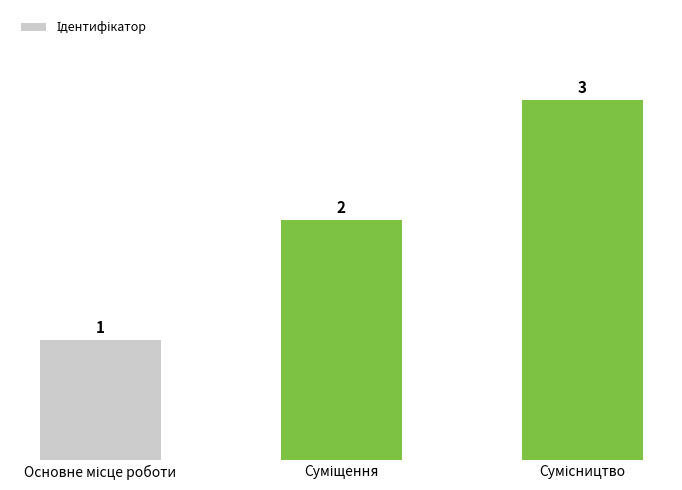

What is the greatest value displayed?

3